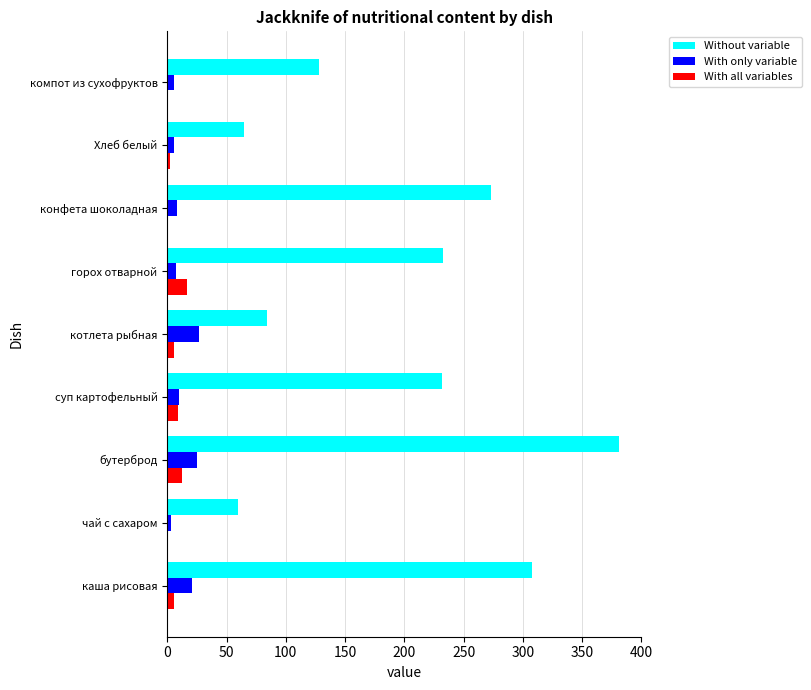

At which category is the sum across all series the highest?

бутерброд